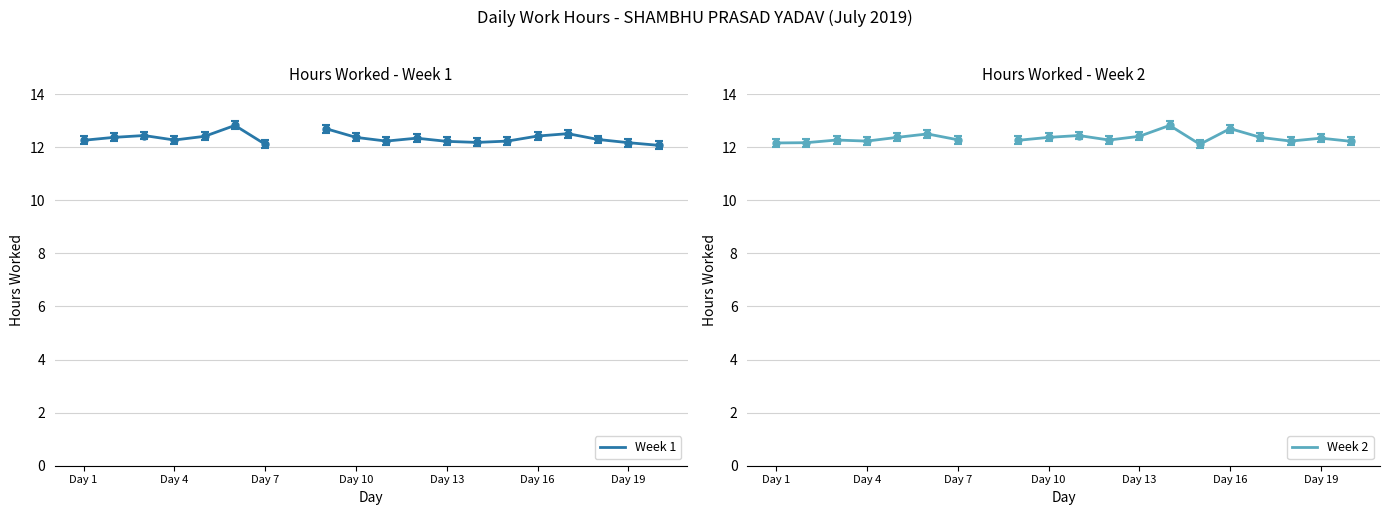

What is the difference between the maximum and minimum values in the Week 1 series?

0.8